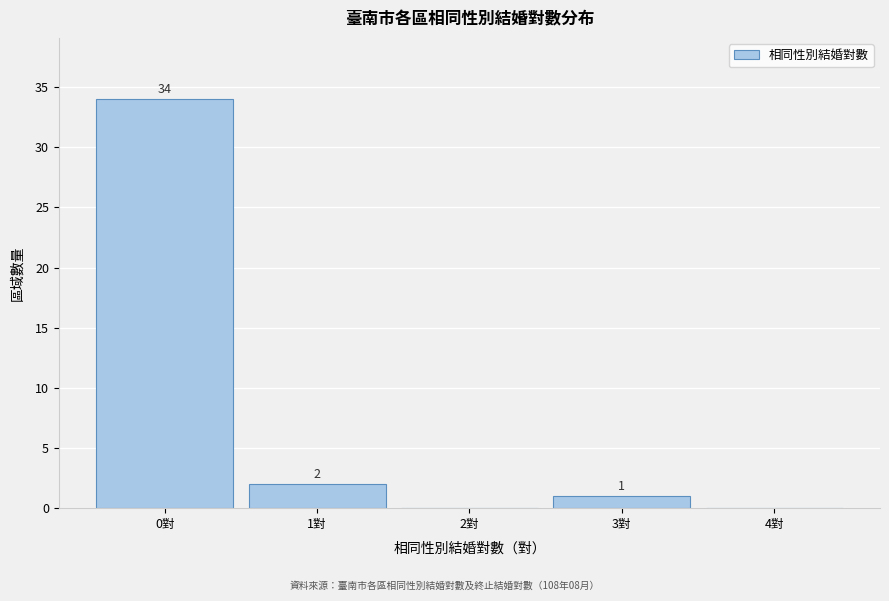

Which range on the x-axis has the tallest bar?

-0.5 to 0.5